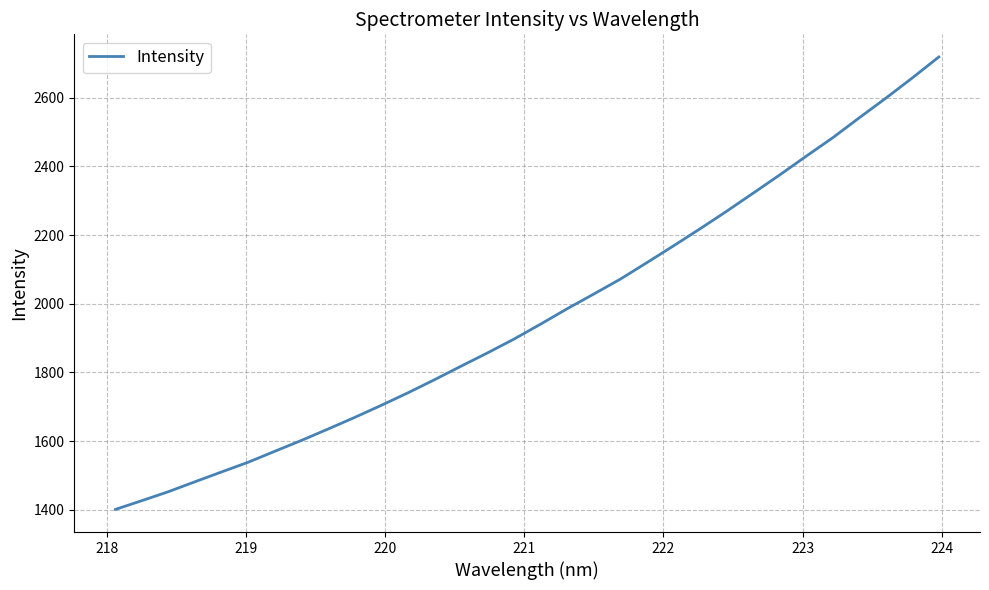

What is the greatest value displayed?

2718.7